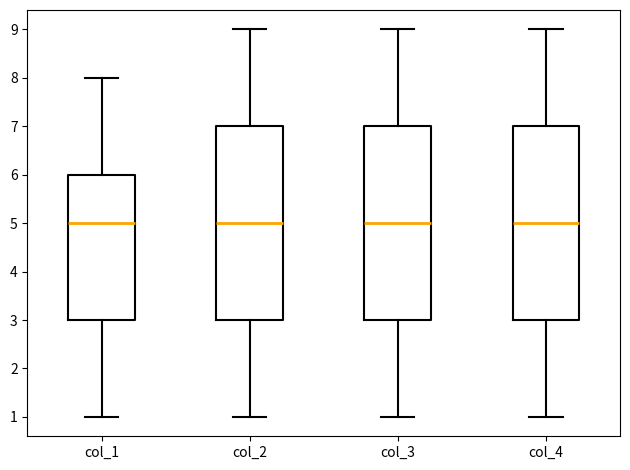

Reading left to right, transcribe this box plot: for each box, give where its median line is, the range the box spans, and where its two whiskers end, as read against the y-axis. The values are not printed on the chart, so give them approximately, as read against the axis.

col_1: median 5, box 3 to 6, whiskers 1 to 8
col_2: median 5, box 3 to 7, whiskers 1 to 9
col_3: median 5, box 3 to 7, whiskers 1 to 9
col_4: median 5, box 3 to 7, whiskers 1 to 9